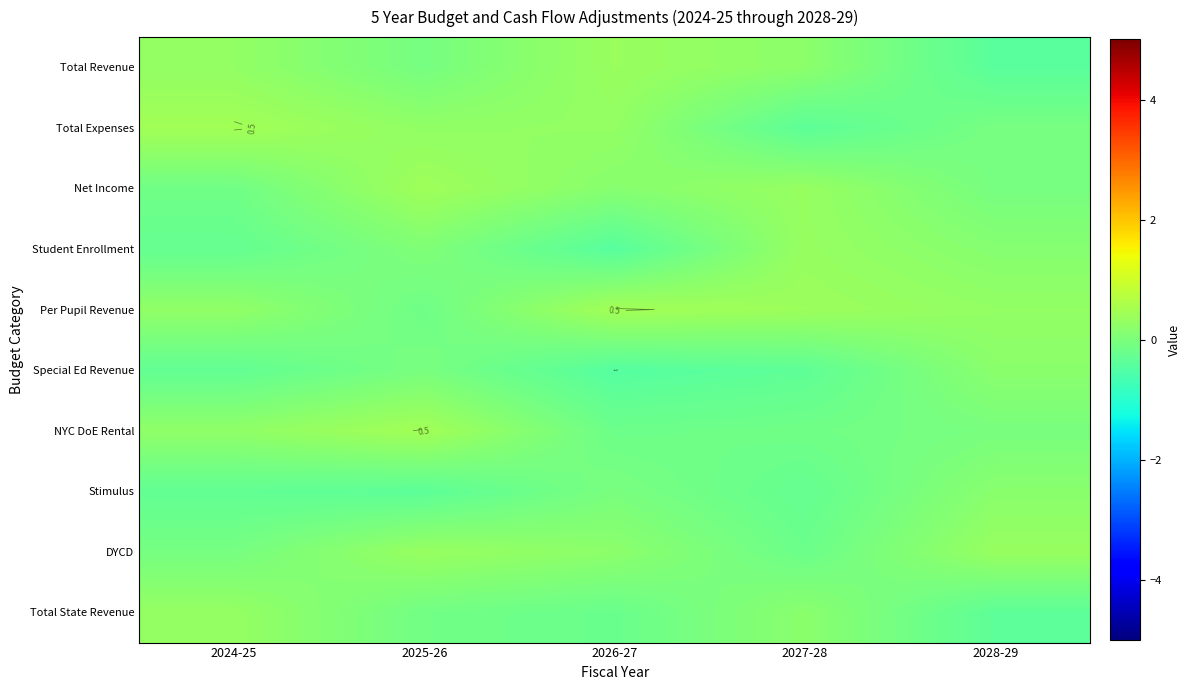

Is the value of Stimulus at 2028-29 greater than the value of Net Income at 2026-27?

Yes